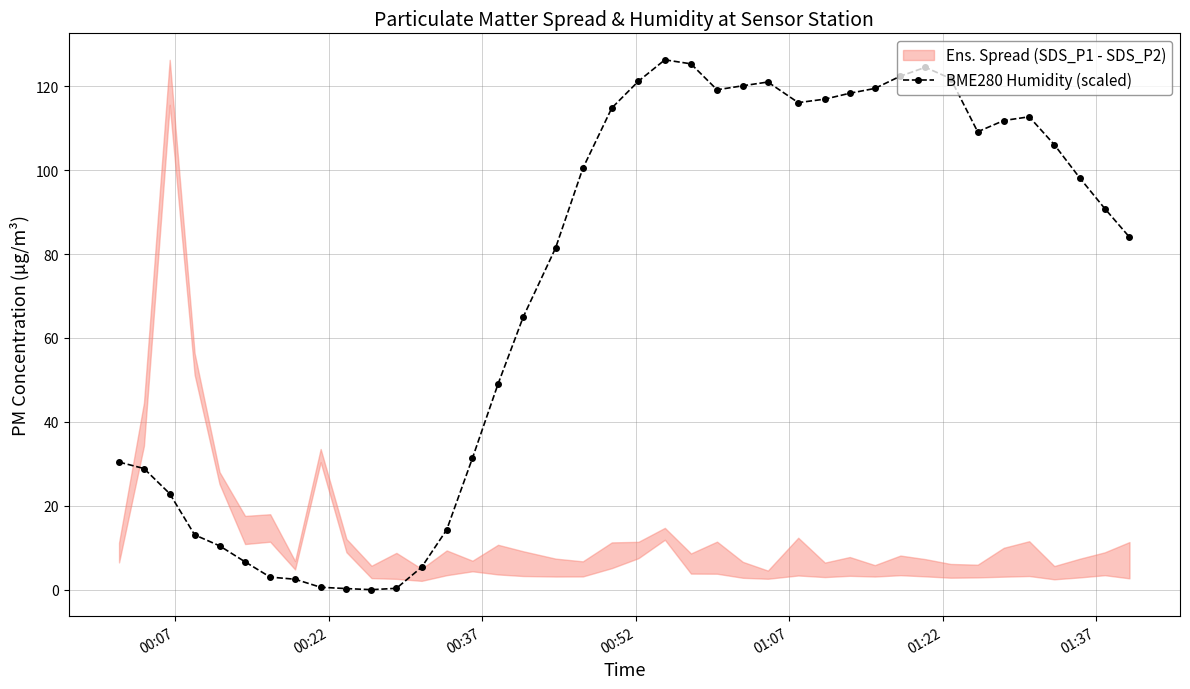

What is the value of the BME280 Humidity (scaled) point at the 17th from the left?

65.0